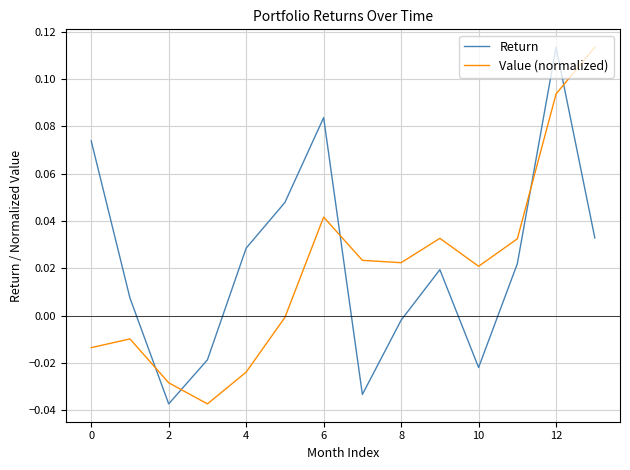

How many times do Value (normalized) and Return cross each other?

5